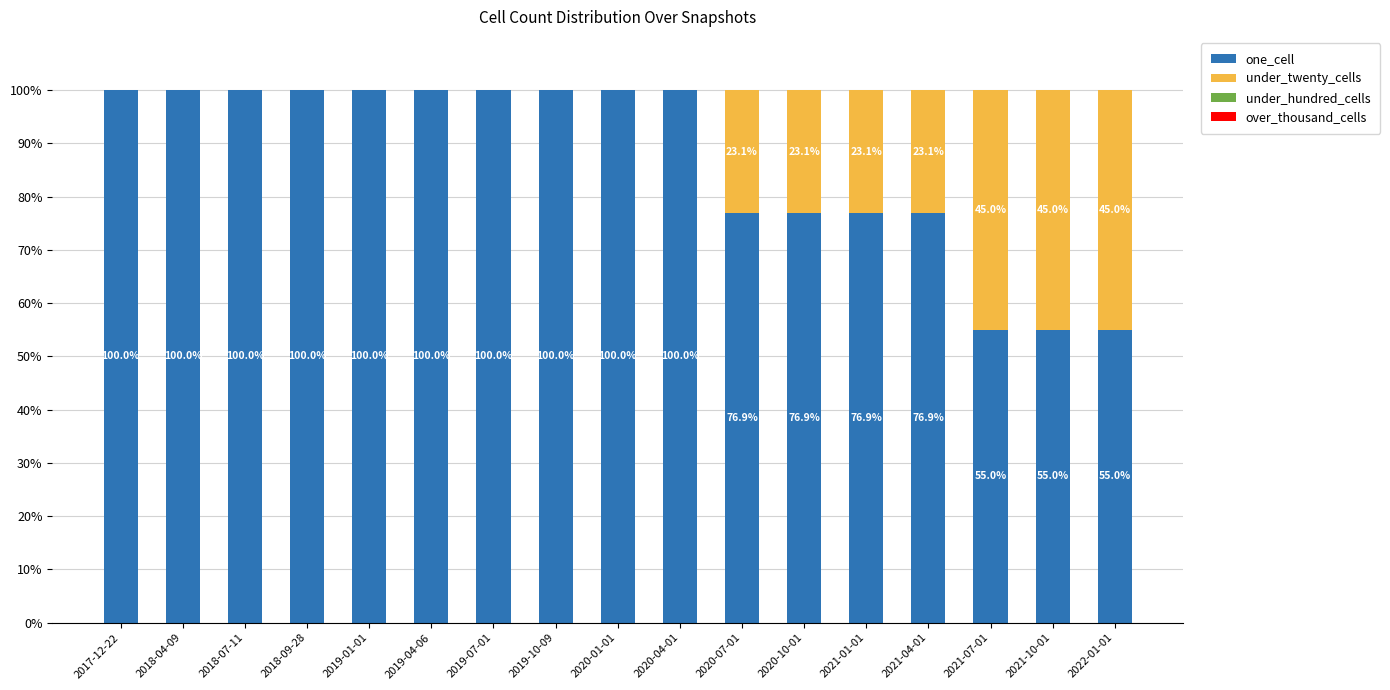

How many series are shown in this chart?

2